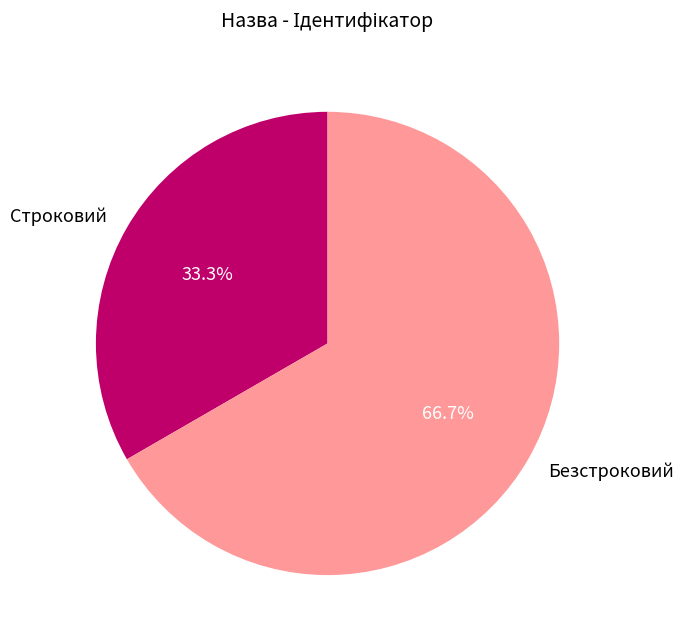

Which slice is the smallest?

Строковий